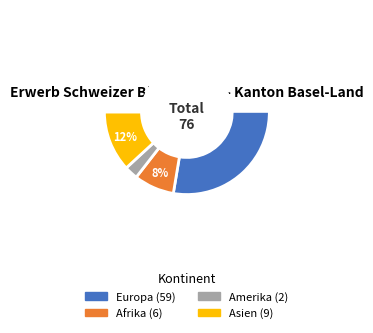

Is there a majority slice in this chart?

Yes